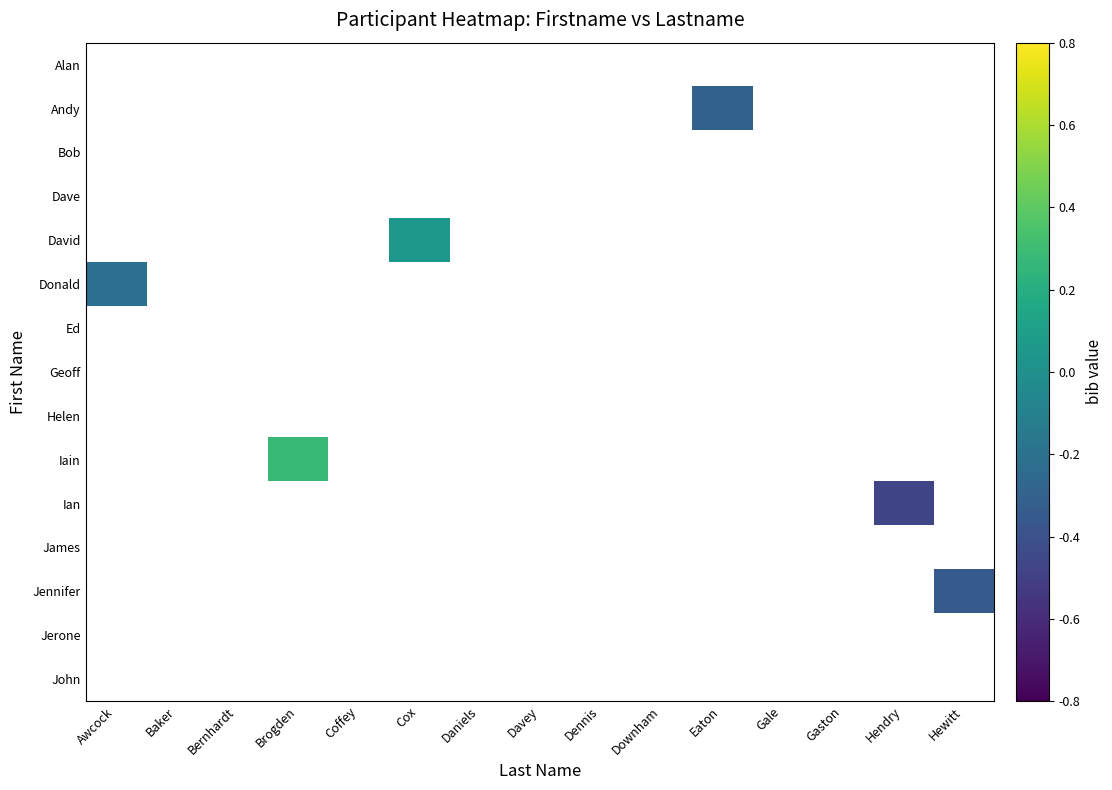

How many categories are shown in the chart?

15